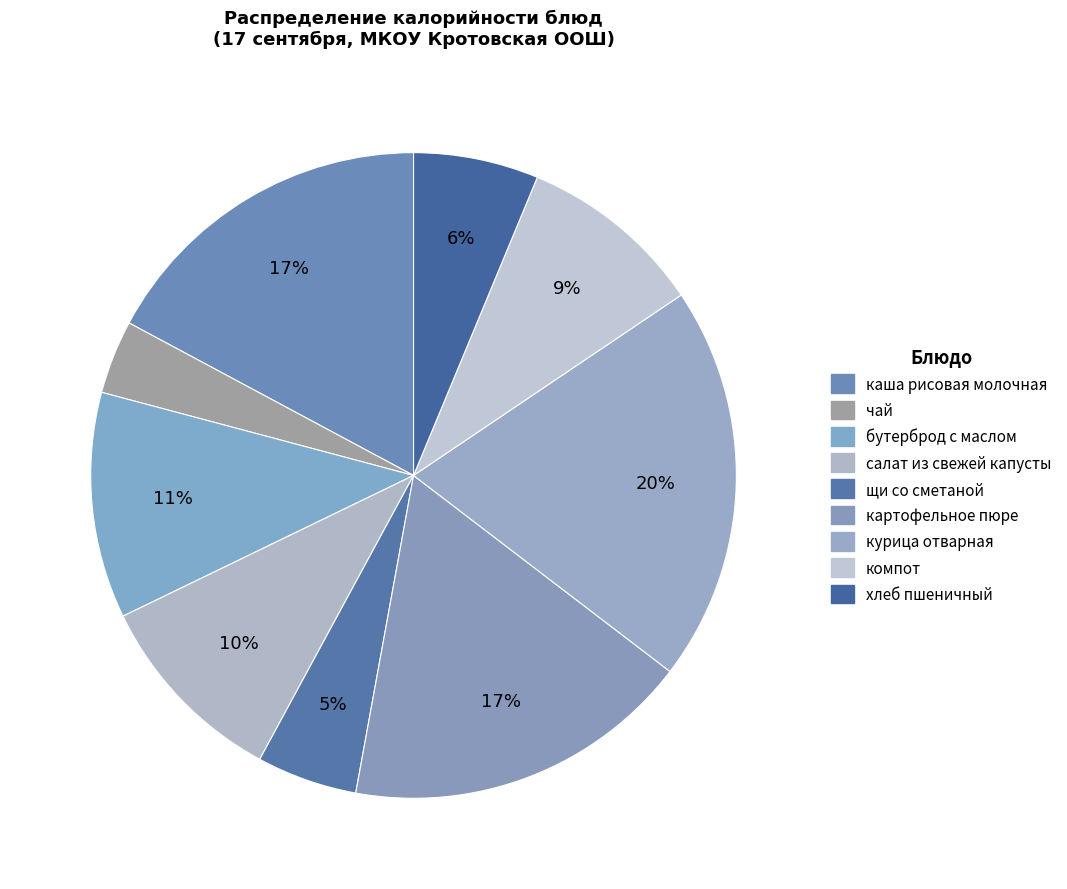

The салат из свежей капусты slice represents 1% of the pie. True or false?

False